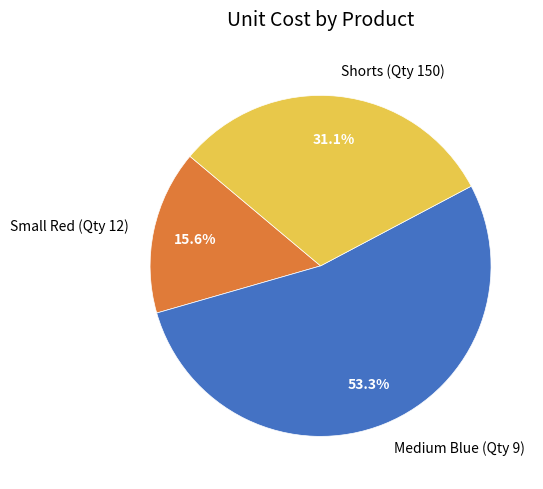

What is the smallest slice in the pie chart?

Small Red (Qty 12)